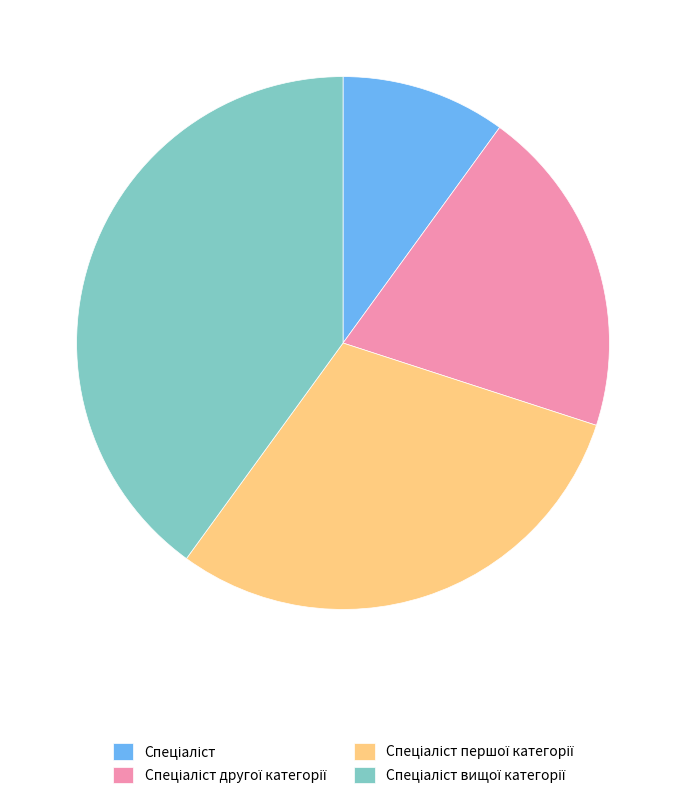

Is there a majority slice in this chart?

No